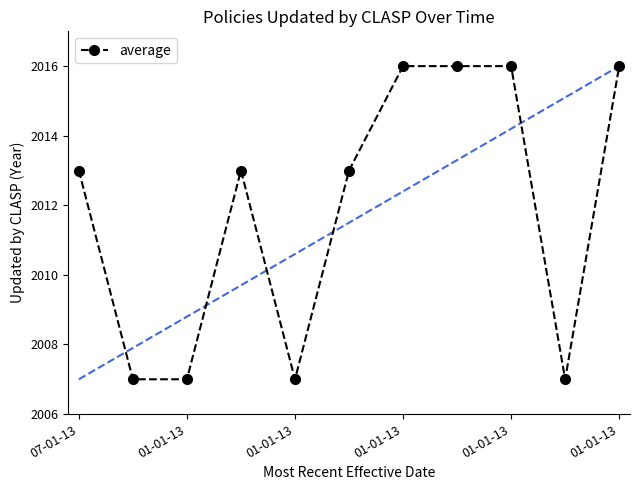

What is the value of the 10th point from the left?

2007